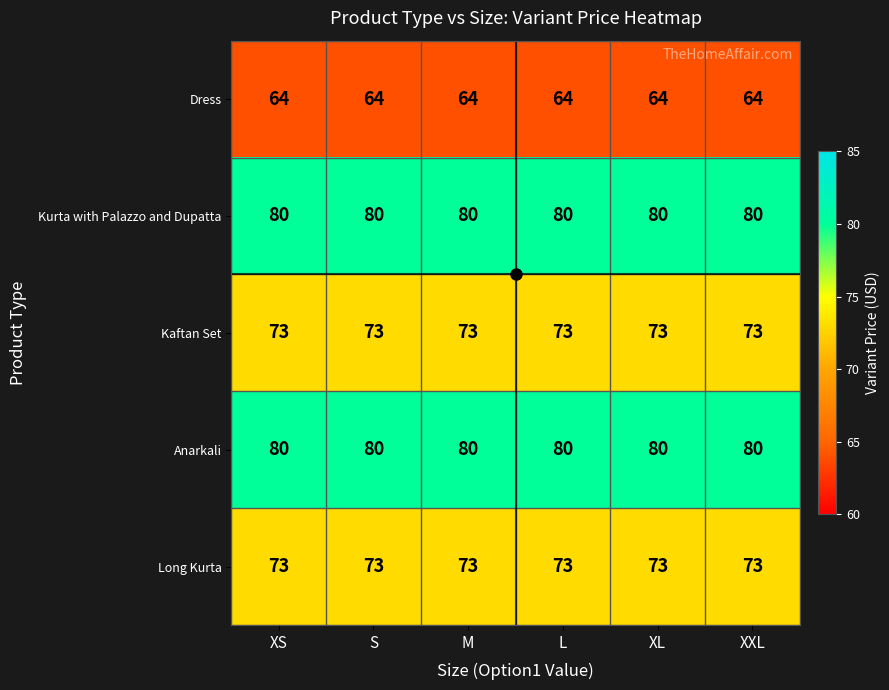

The Long Kurta series shows 20 at XS. True or false?

False